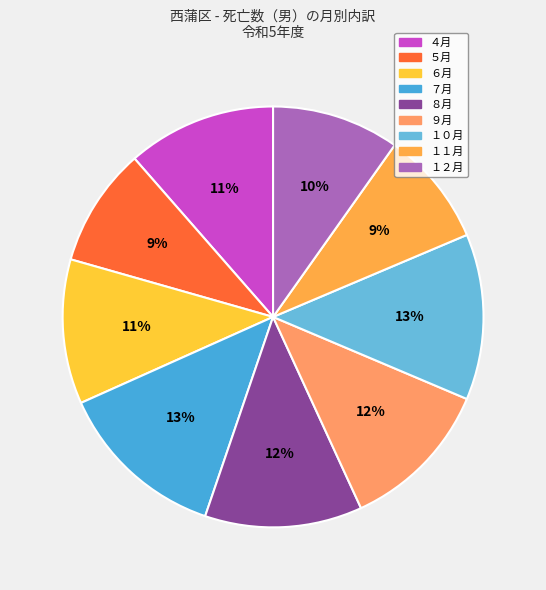

Is there any slice that represents more than half of the pie?

No